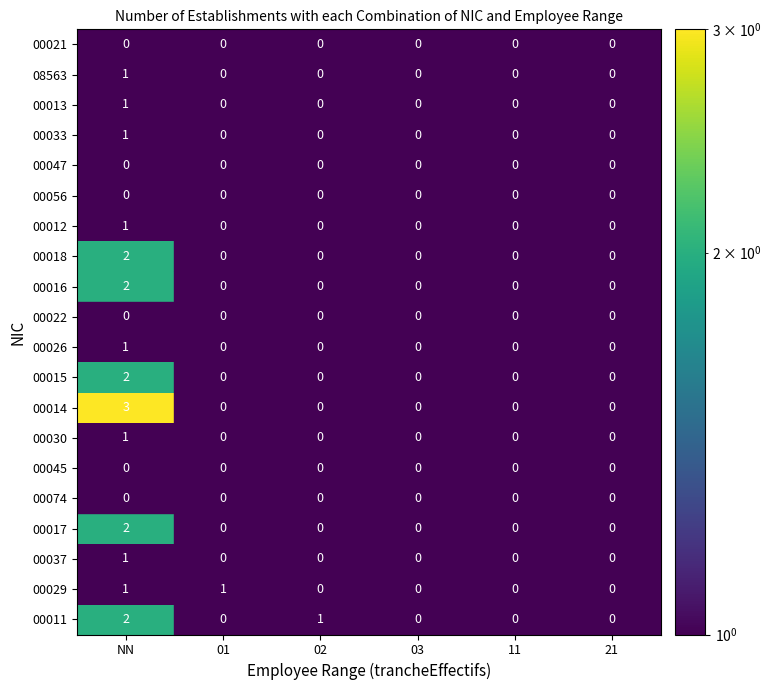

Which has a higher value, 21 or 02?

02